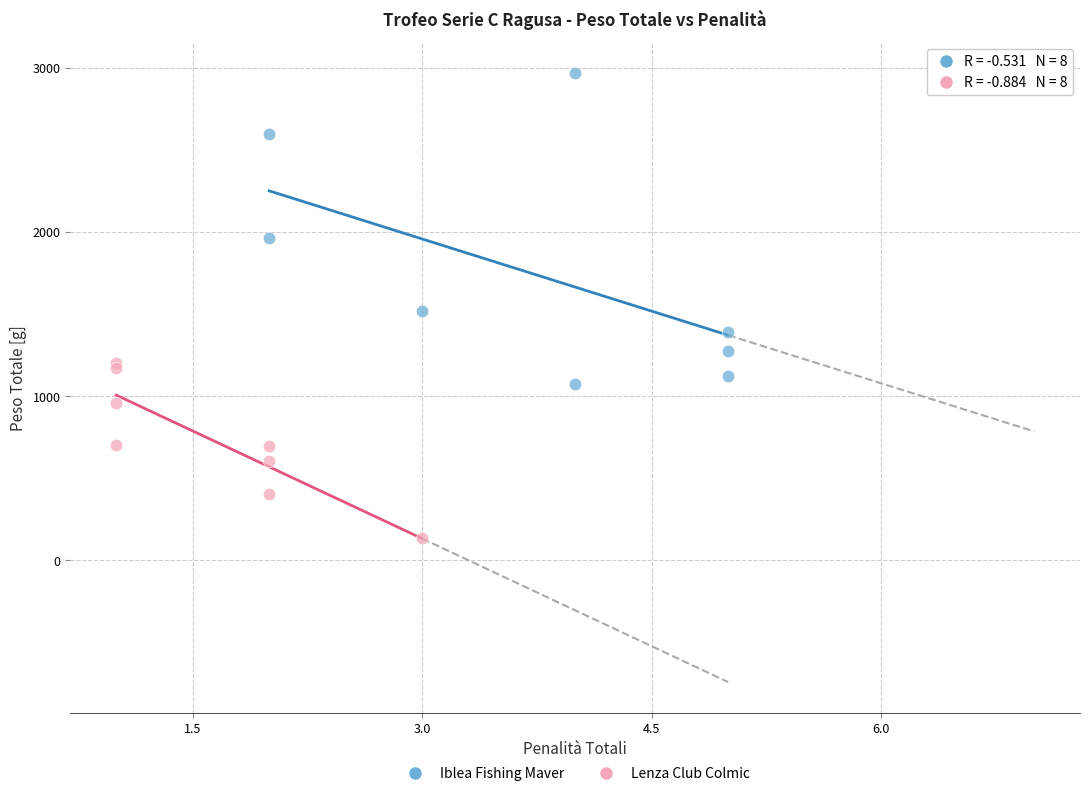

Which series reaches the maximum Y coordinate?

Iblea Fishing Maver